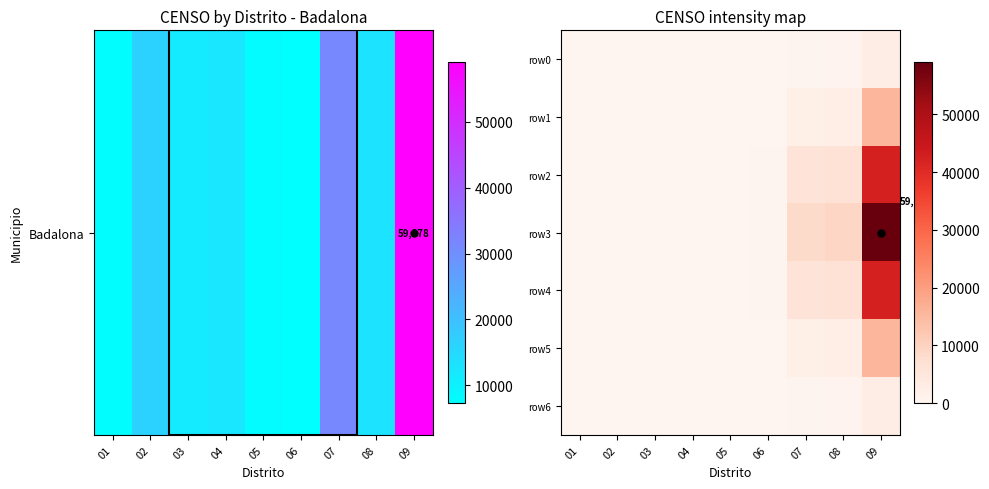

Which series has the largest total across all categories?

row3